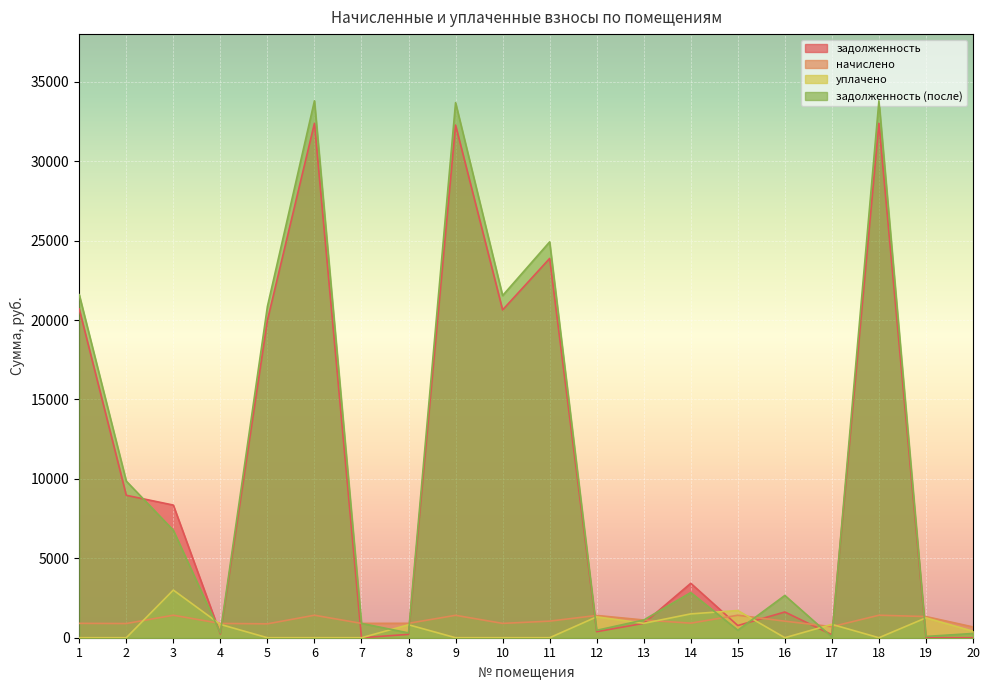

List the series in order of their peak value, lowest first.

начислено, уплачено, задолженность, задолженность (после)